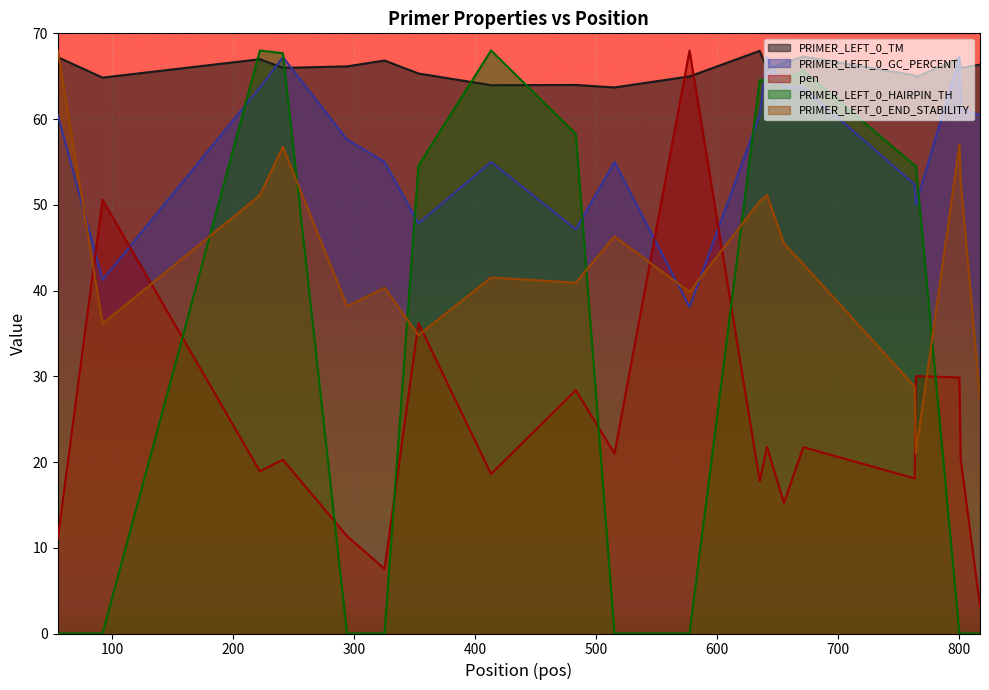

At which category is the sum across all series the highest?

241